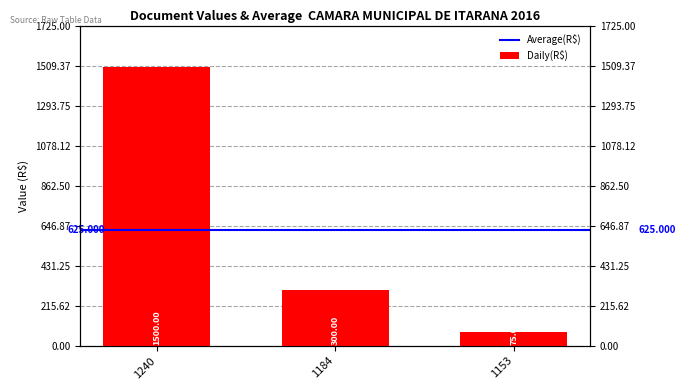

At which label does the data first exceed 300?

1240